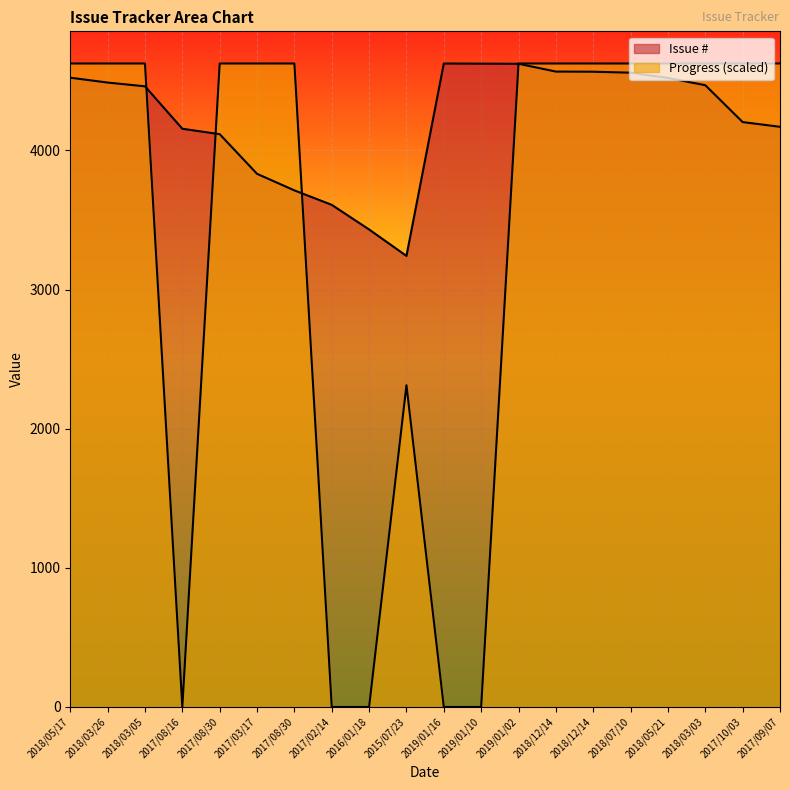

True or false: Progress and Issue # intersect in this chart.

True